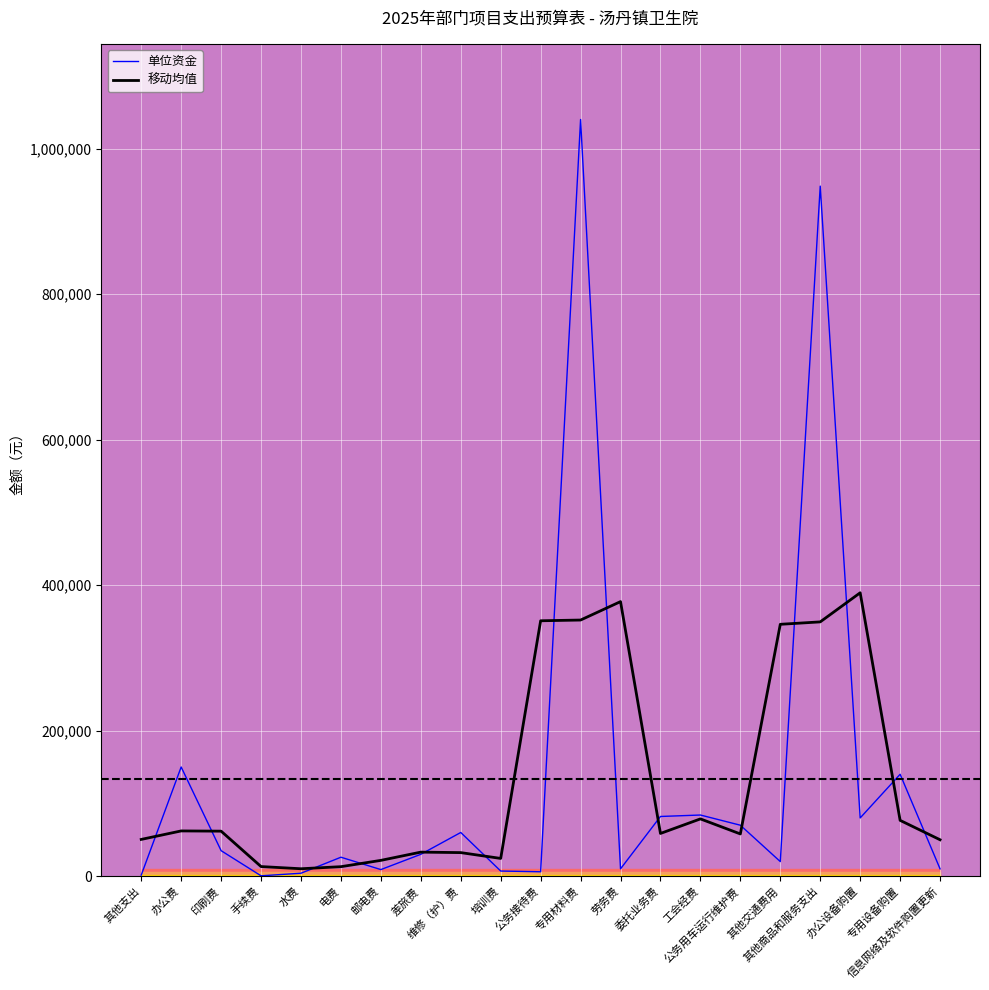

Reading left to right, what are all the values shown in this chart?

单位资金: 其他支出=1400.0	办公费=150000.0	印刷费=35000.0	手续费=450.0	水费=4000.0	电费=26000.0	邮电费=9000.0	差旅费=30000.0	维修（护）费=60000.0	培训费=7000.0	公务接待费=6000.0	专用材料费=1040000.0	劳务费=10000.0	委托业务费=82000.0	工会经费=84000.0	公务用车运行维护费=70000.0	其他交通费用=20000.0	其他商品和服务支出=948420.0	办公设备购置=80000.0	专用设备购置=140000.0	信息网络及软件购置更新=10000.0
移动均值: 其他支出=50466.7	办公费=62133.3	印刷费=61816.7	手续费=13150.0	水费=10150.0	电费=13000.0	邮电费=21666.7	差旅费=33000.0	维修（护）费=32333.3	培训费=24333.3	公务接待费=351000.0	专用材料费=352000.0	劳务费=377333.3	委托业务费=58666.7	工会经费=78666.7	公务用车运行维护费=58000.0	其他交通费用=346140.0	其他商品和服务支出=349473.3	办公设备购置=389473.3	专用设备购置=76666.7	信息网络及软件购置更新=50000.0